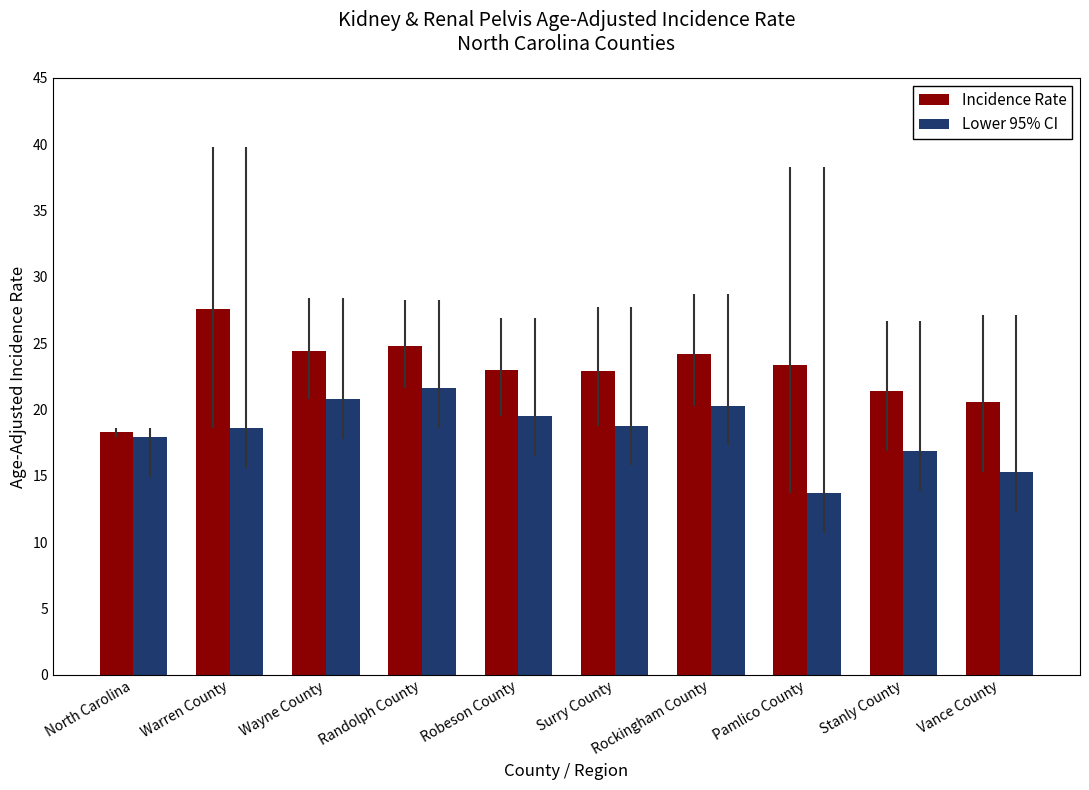

What is the approximate value of Lower 95% CI at Robeson County?

19.5